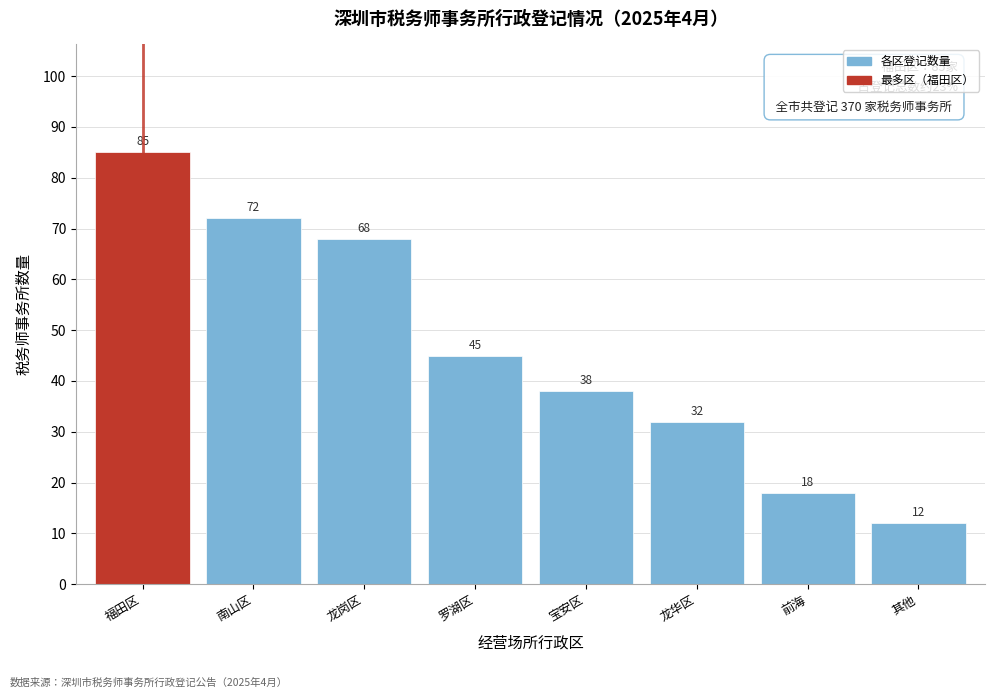

Reading left to right, transcribe all the data shown in this chart.

85	72	68	45	38	32	18	12